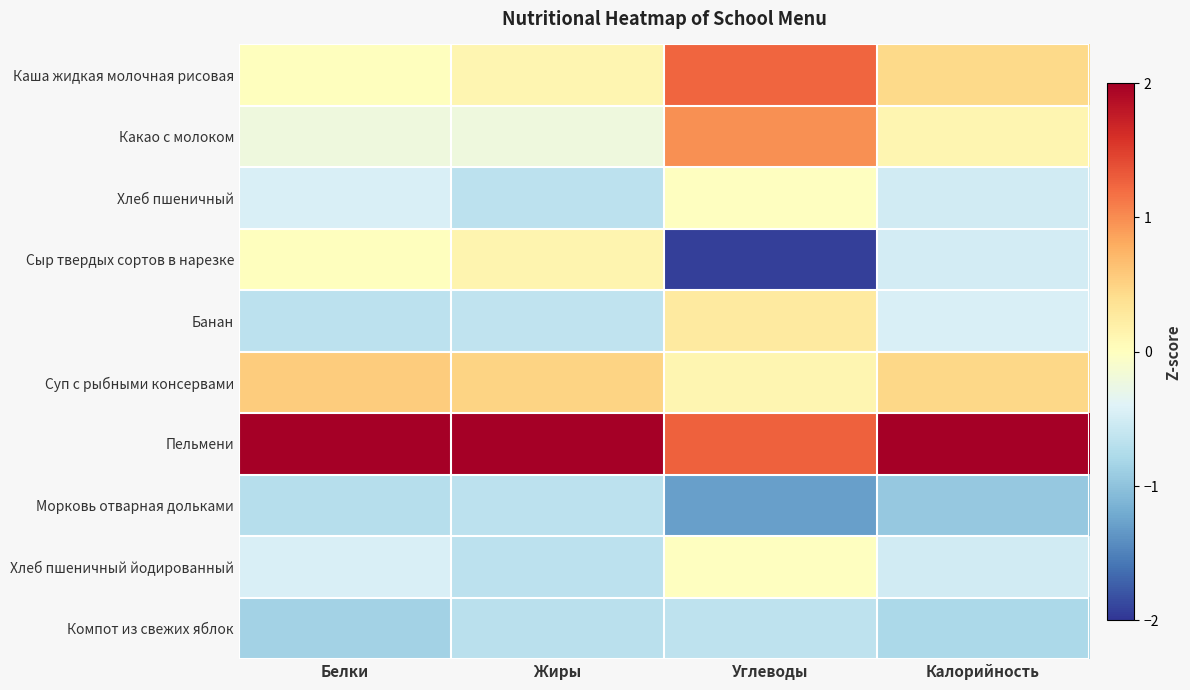

Reading left to right, what are all the values shown in this chart?

Каша жидкая молочная рисовая: Белки=0.0	Жиры=0.1	Углеводы=1.2	Калорийность=0.4
Какао с молоком: Белки=-0.2	Жиры=-0.2	Углеводы=1.0	Калорийность=0.1
Хлеб пшеничный: Белки=-0.4	Жиры=-0.7	Углеводы=-0.0	Калорийность=-0.5
Сыр твердых сортов в нарезке: Белки=0.0	Жиры=0.1	Углеводы=-1.9	Калорийность=-0.5
Банан: Белки=-0.7	Жиры=-0.6	Углеводы=0.3	Калорийность=-0.5
Суп с рыбными консервами: Белки=0.6	Жиры=0.5	Углеводы=0.1	Калорийность=0.5
Пельмени: Белки=2.8	Жиры=2.7	Углеводы=1.3	Калорийность=2.7
Морковь отварная дольками: Белки=-0.7	Жиры=-0.7	Углеводы=-1.3	Калорийность=-0.9
Хлеб пшеничный йодированный: Белки=-0.4	Жиры=-0.7	Углеводы=-0.0	Калорийность=-0.5
Компот из свежих яблок: Белки=-0.9	Жиры=-0.7	Углеводы=-0.6	Калорийность=-0.8